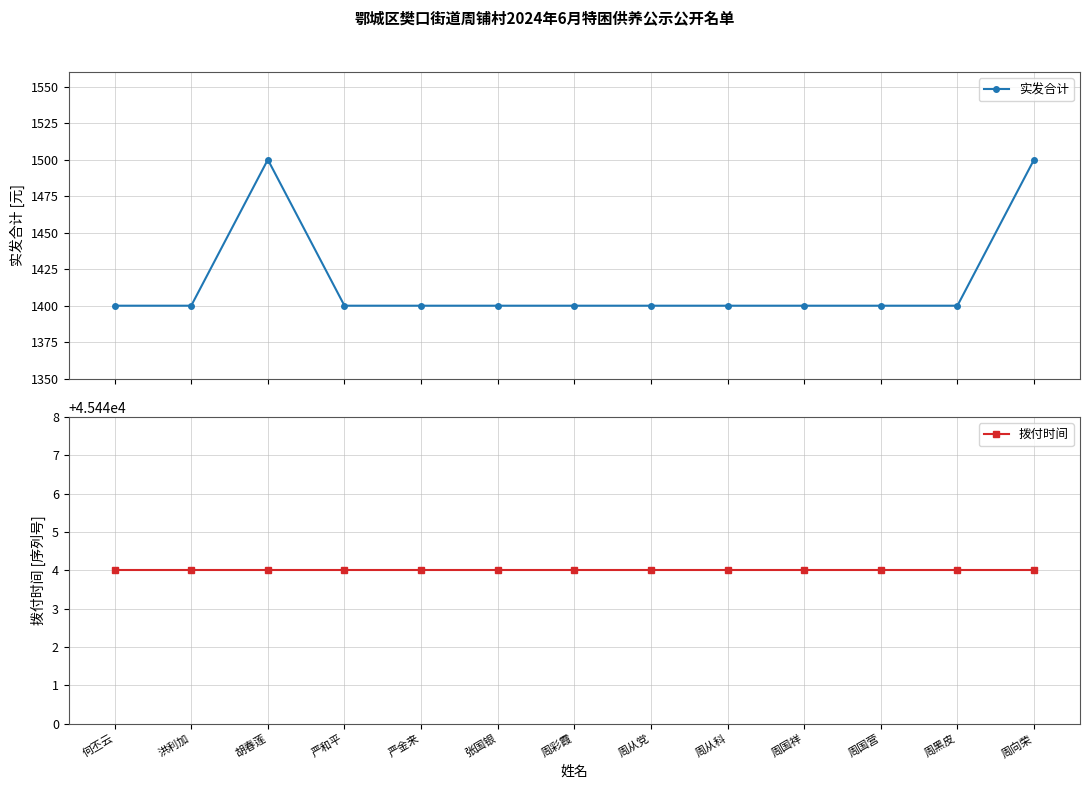

Which category has the highest value in the 拨付时间 series?

何丕云